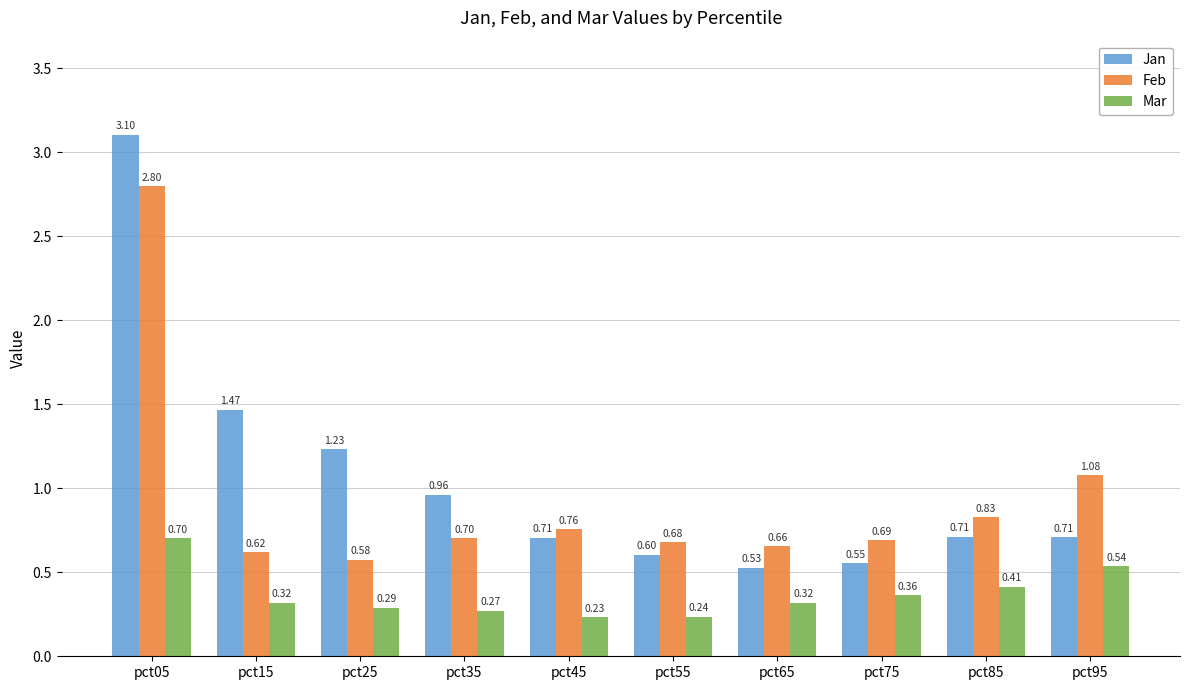

What is the sum of the Jan values at pct75 and pct85?

1.3